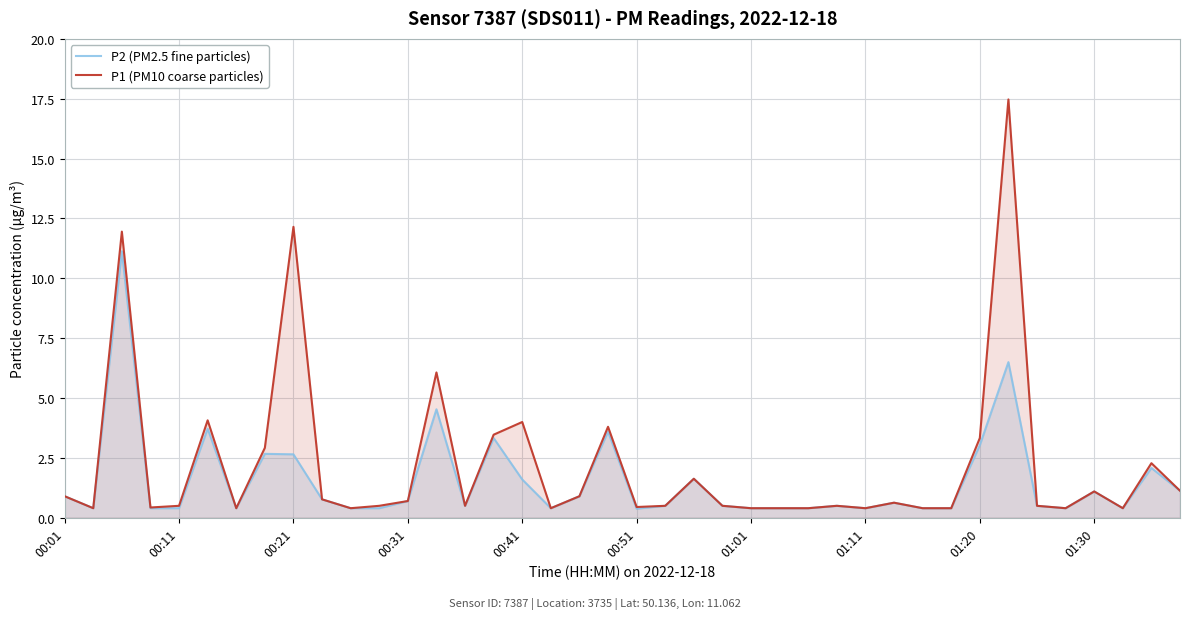

What is the maximum value shown in the chart?

17.5